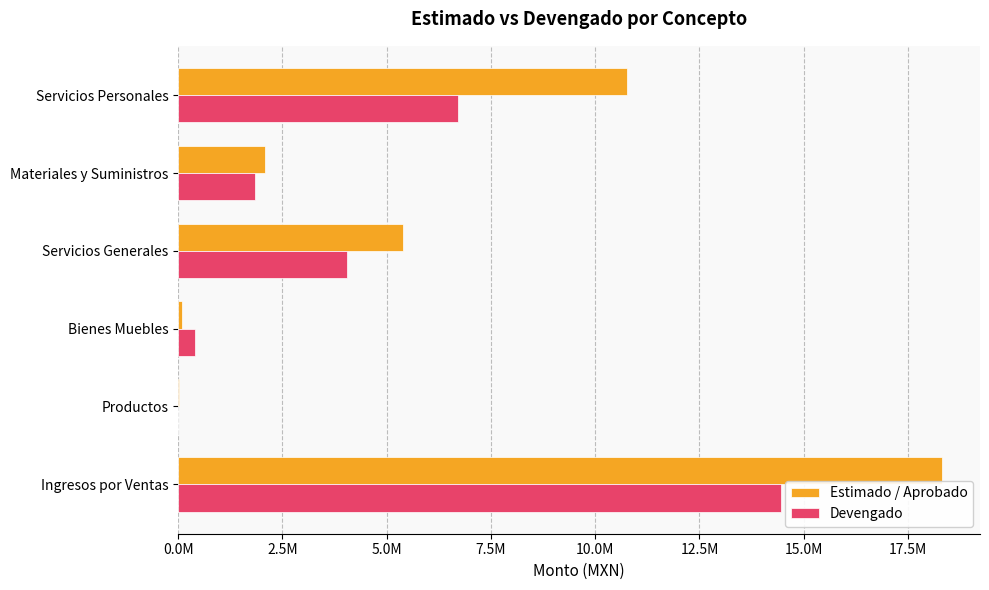

What is the value of the Devengado bar at the 3rd from the left?

4052927.8